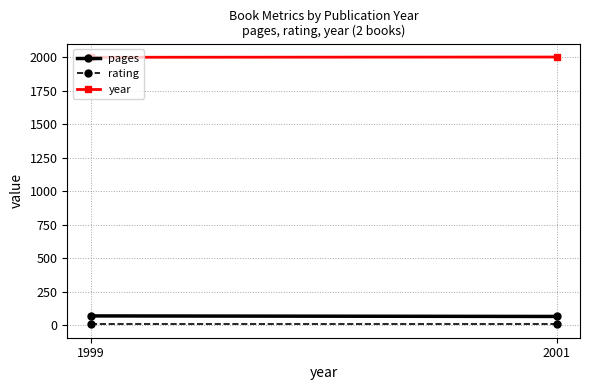

How many categories are shown in the chart?

2